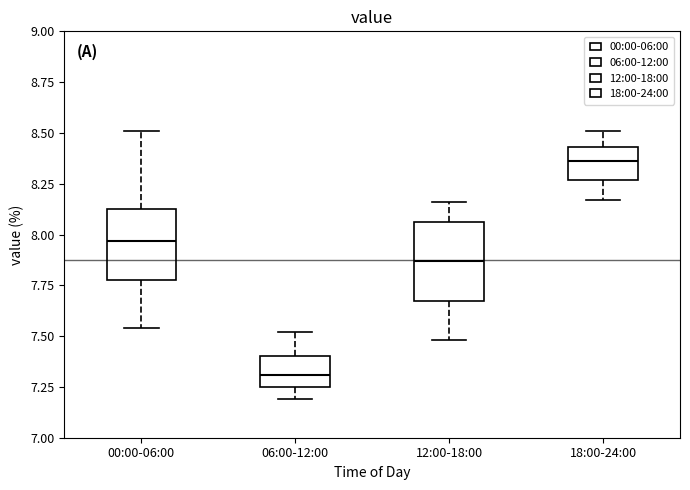

Where is the upper edge of the box for 18:00-24:00 on the y-axis? The values are not printed on the chart, so give them approximately, as read against the axis.

8.45